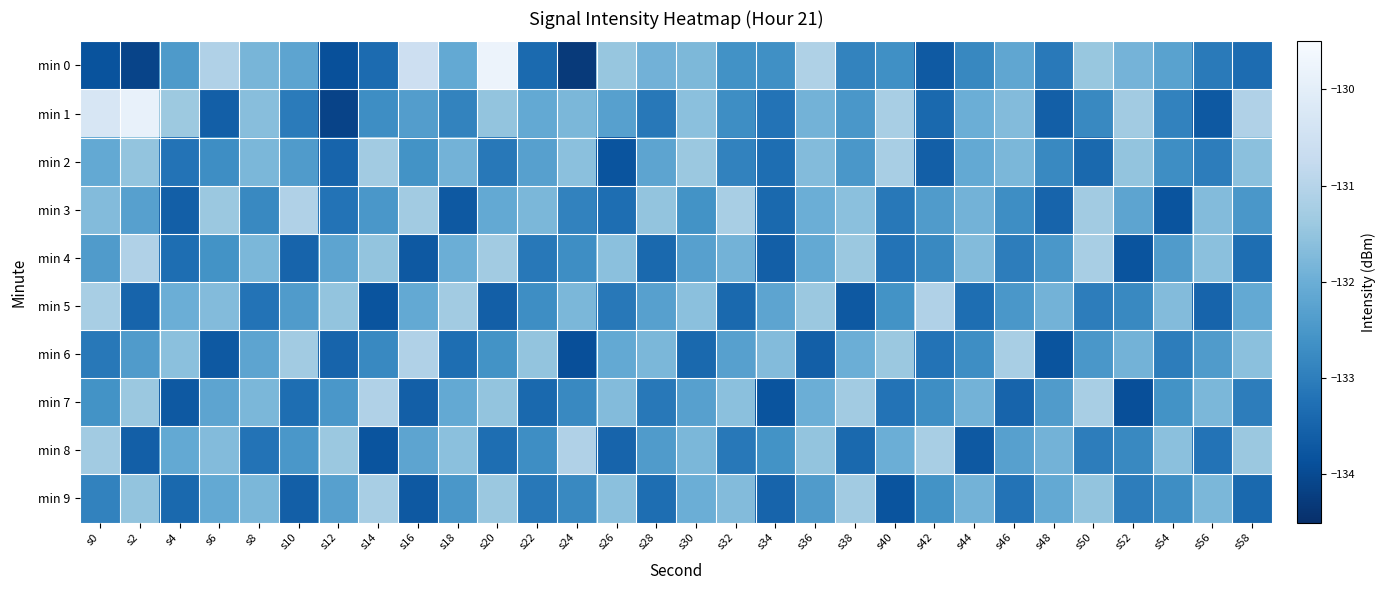

Which series has the widest spread of values?

min 0